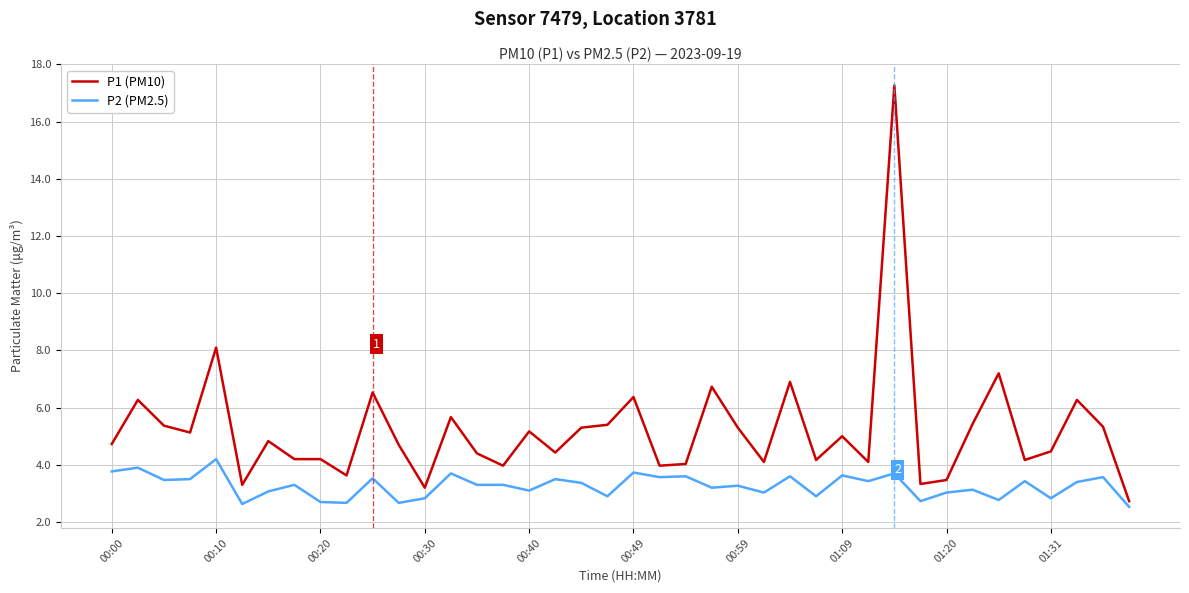

List the series in order of their peak value, lowest first.

P2 (PM2.5), P1 (PM10)